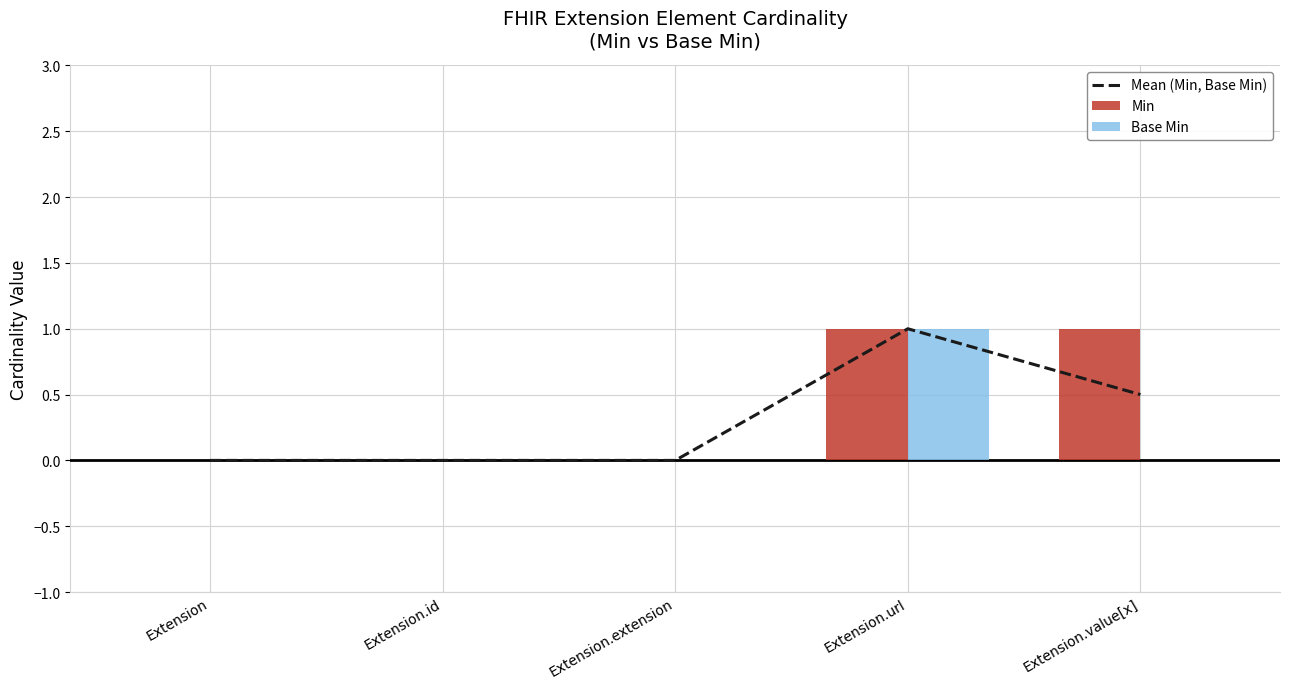

The Min series shows -0.4 at Extension. True or false?

False